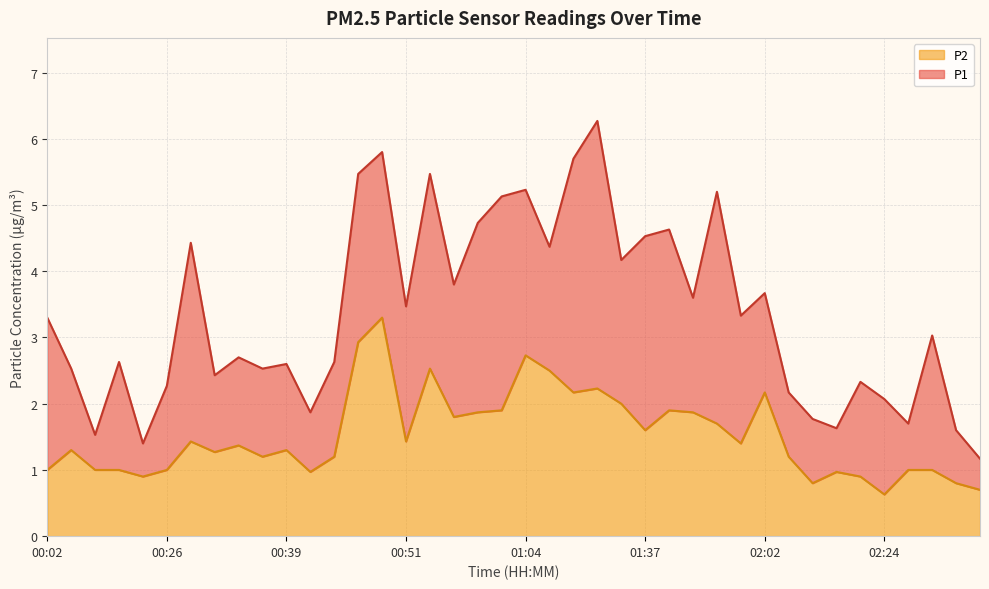

How many data points in P1 are above 3?

21